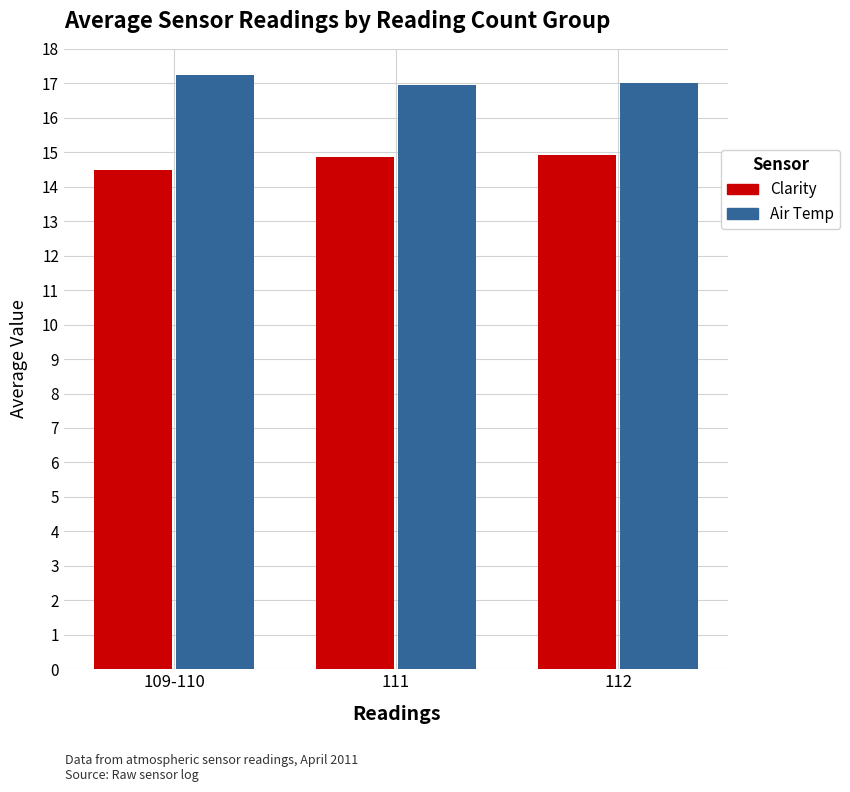

What is the highest value of the Air Temp series?

17.2